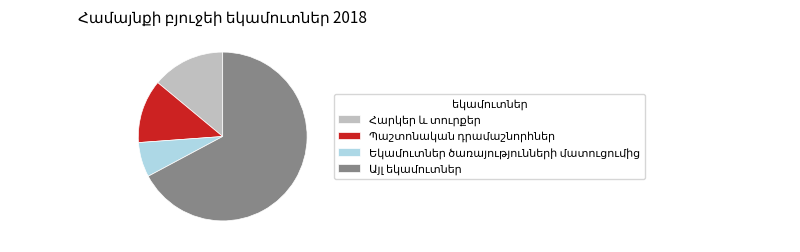

Is there any slice that represents more than half of the pie?

Yes